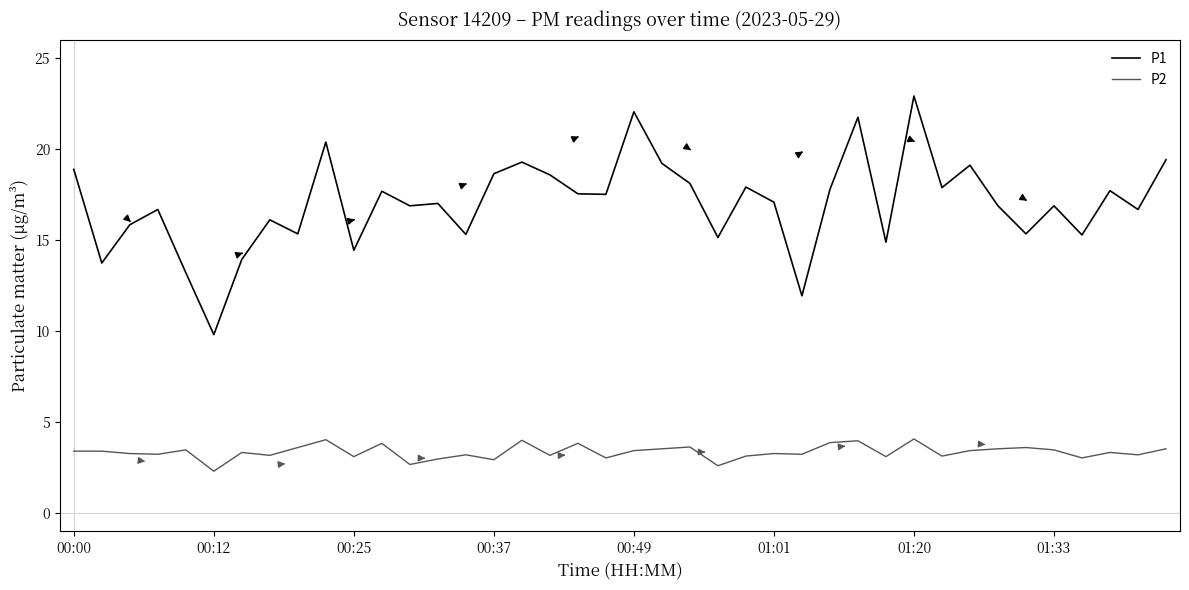

Which series has the largest total across all categories?

P1